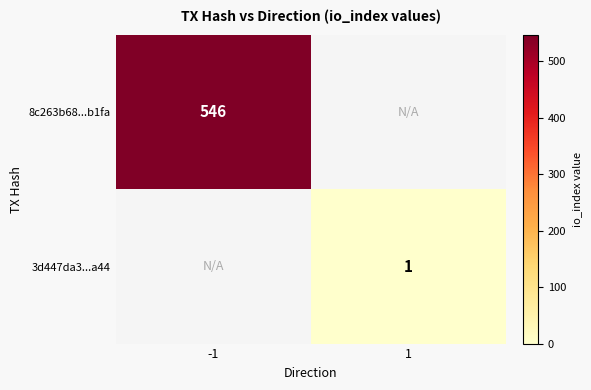

True or false: 3d447da3...a44 has a value of 1 at 1.

True